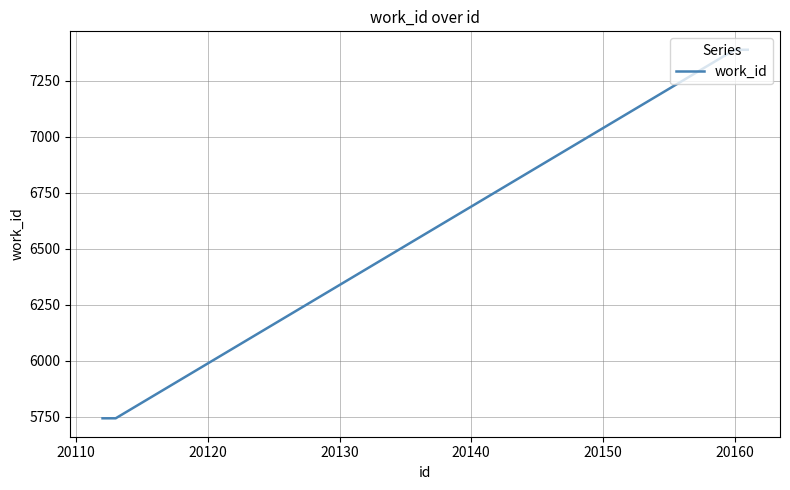

What is the smallest value displayed?

5744